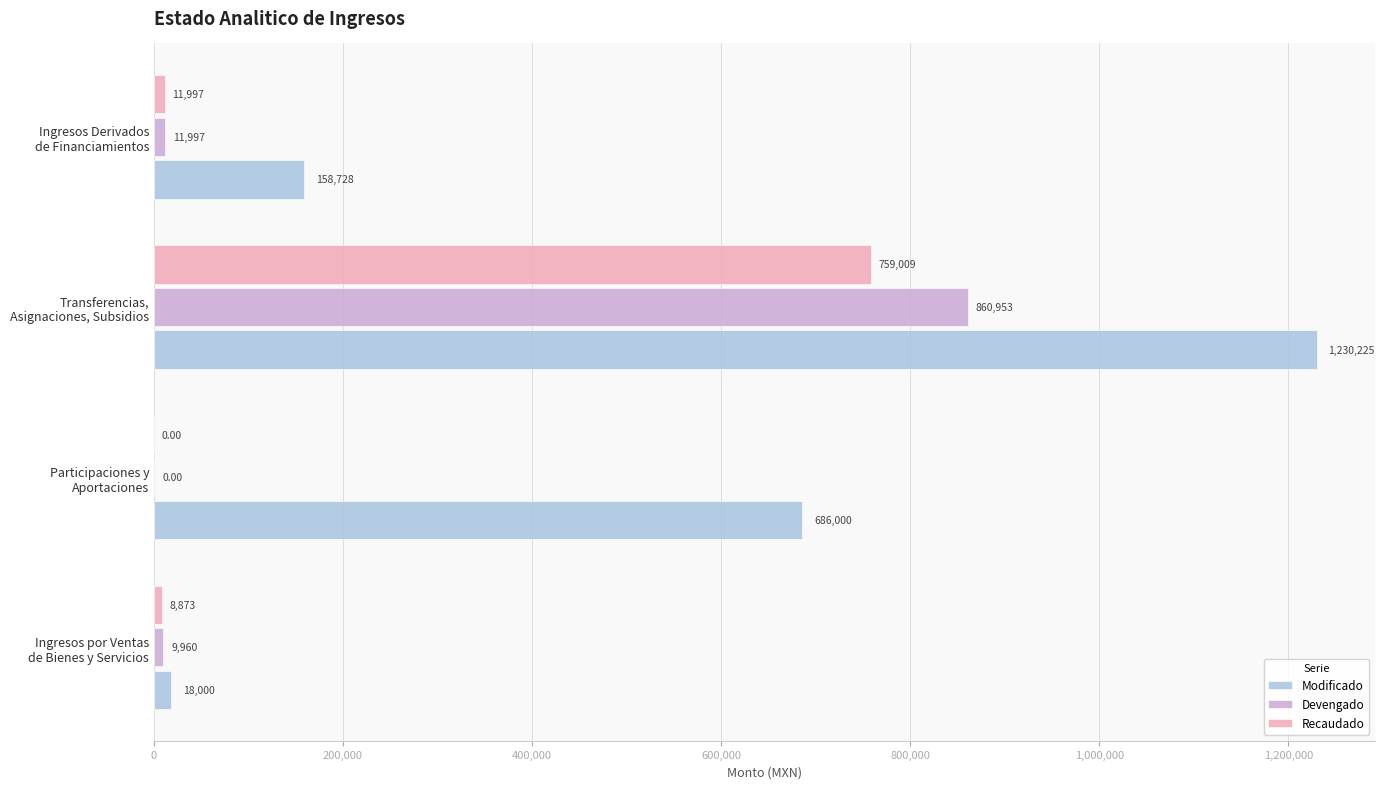

What is the maximum value for Devengado?

860952.8